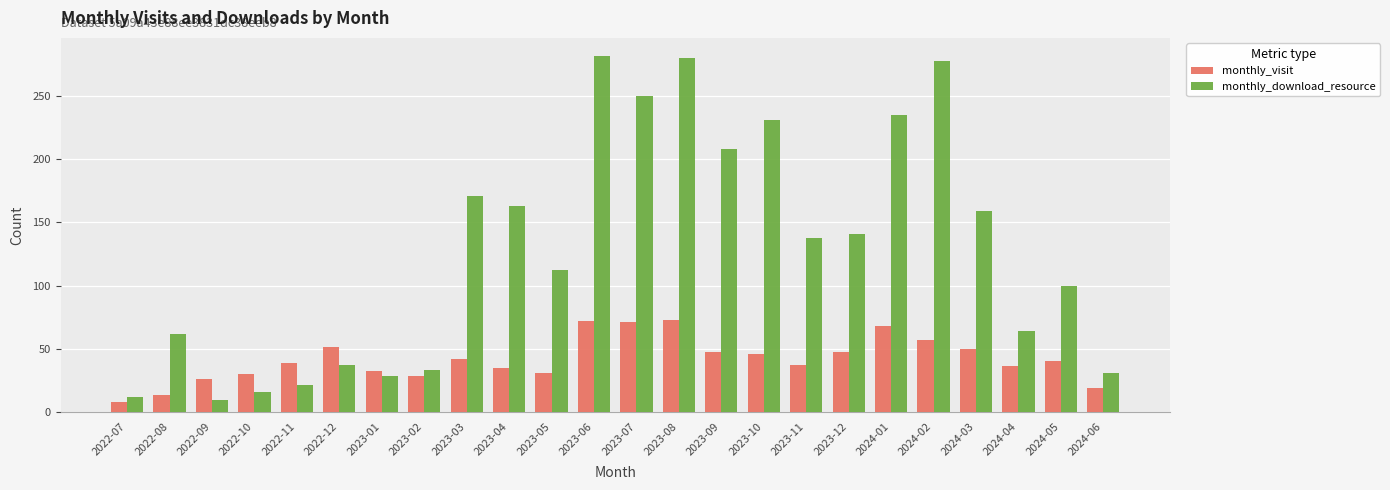

Is the value of monthly_visit at 2024-01 greater than the value of monthly_download_resource at 2024-04?

Yes